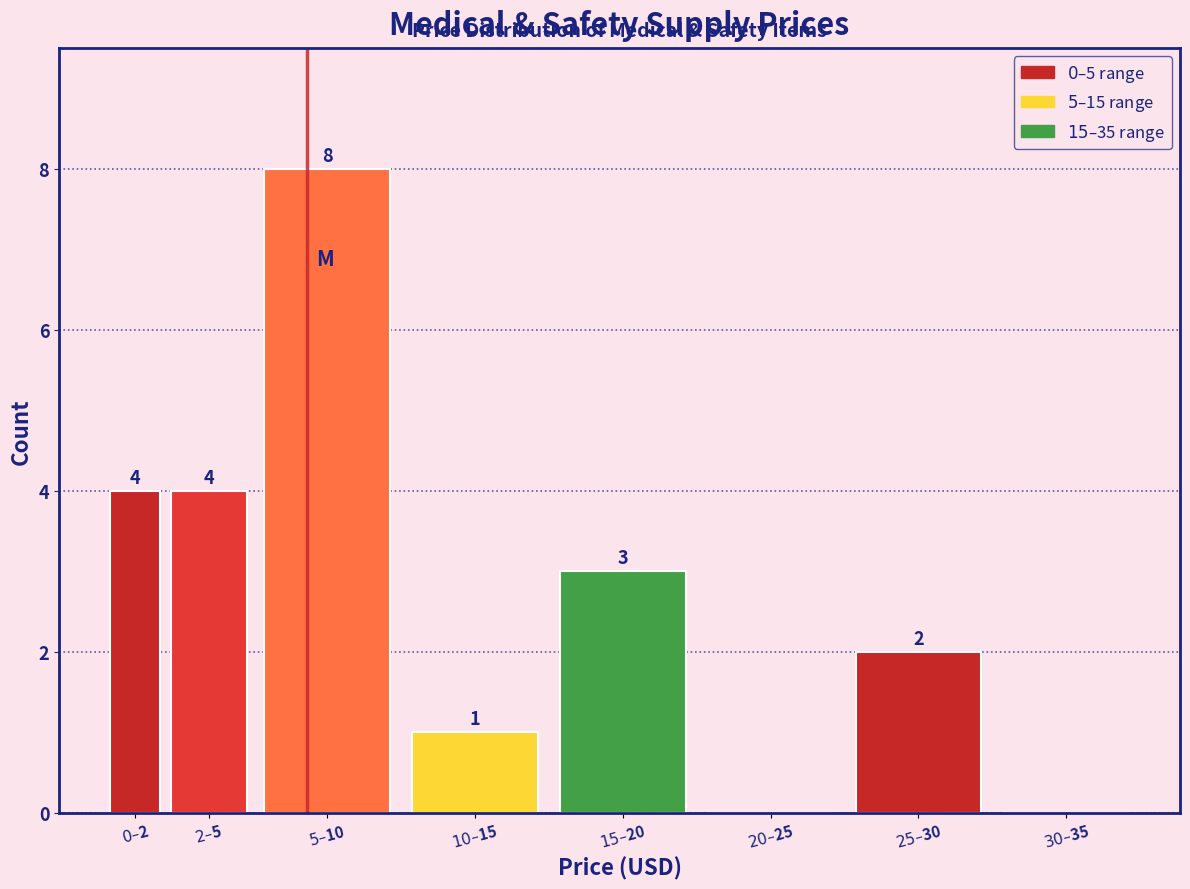

What is the sum of all values?

22